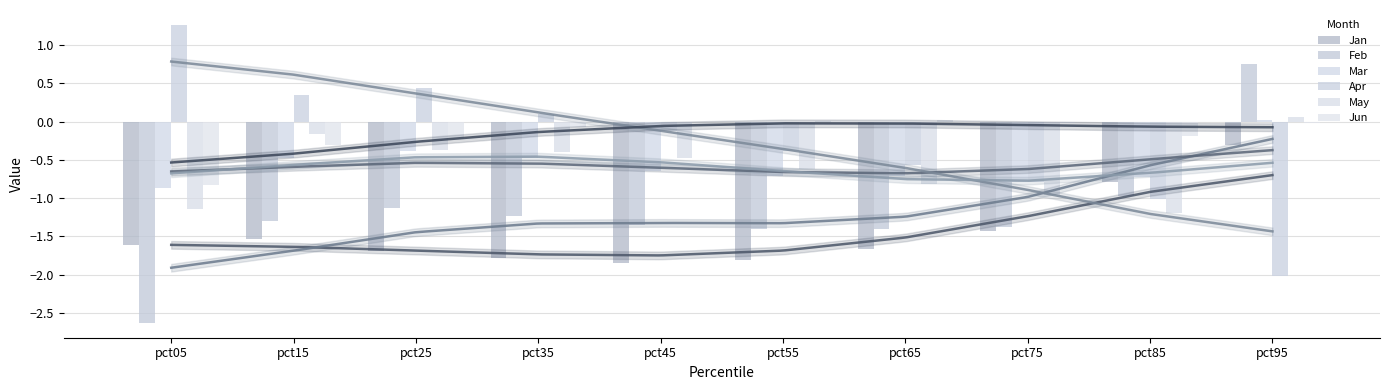

Reading left to right, list all the values displayed in this chart.

Jan: pct05=-1.6	pct15=-1.5	pct25=-1.7	pct35=-1.8	pct45=-1.8	pct55=-1.8	pct65=-1.7	pct75=-1.4	pct85=-0.8	pct95=-0.3
Feb: pct05=-2.6	pct15=-1.3	pct25=-1.1	pct35=-1.2	pct45=-1.3	pct55=-1.4	pct65=-1.4	pct75=-1.4	pct85=-1.0	pct95=0.8
Mar: pct05=-0.9	pct15=-0.5	pct25=-0.4	pct35=-0.5	pct45=-0.6	pct55=-0.7	pct65=-0.7	pct75=-0.8	pct85=-0.7	pct95=0.0
Apr: pct05=1.3	pct15=0.3	pct25=0.4	pct35=0.1	pct45=-0.1	pct55=-0.4	pct65=-0.6	pct75=-0.8	pct85=-1.0	pct95=-2.0
May: pct05=-1.1	pct15=-0.2	pct25=-0.4	pct35=-0.4	pct45=-0.5	pct55=-0.6	pct65=-0.8	pct75=-1.0	pct85=-1.2	pct95=0.1
Jun: pct05=-0.8	pct15=-0.3	pct25=-0.2	pct35=-0.1	pct45=-0.0	pct55=0.0	pct65=0.0	pct75=-0.0	pct85=-0.2	pct95=-0.0